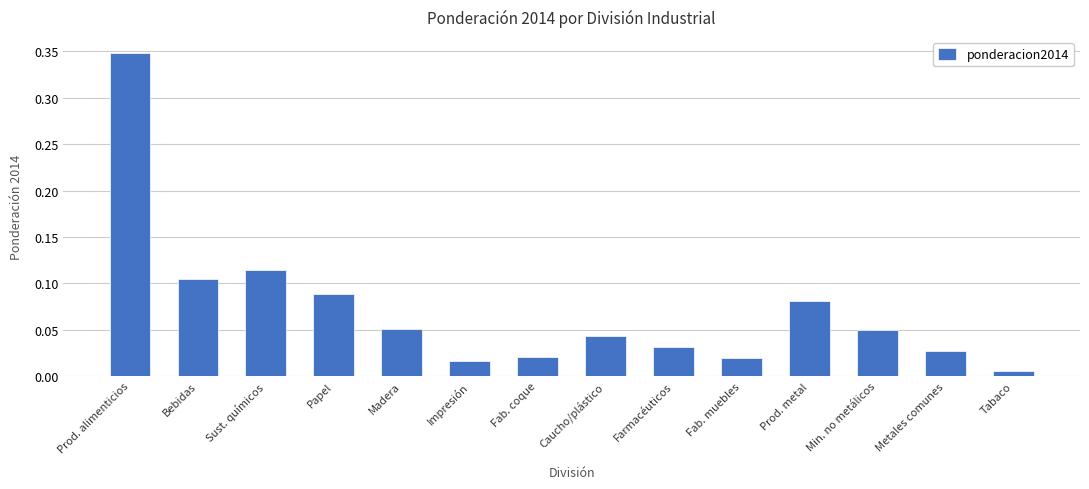

Between Min. no metálicos and Farmacéuticos, which is larger?

Min. no metálicos